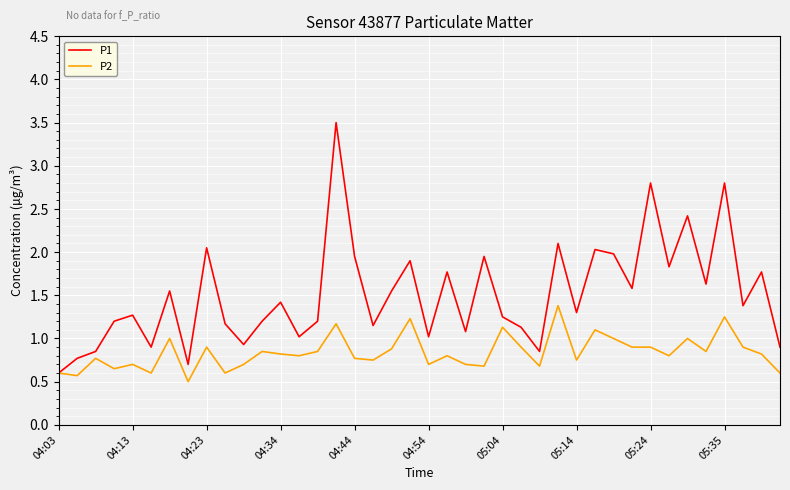

Rank the series by their average value, from lowest to highest.

P2, P1